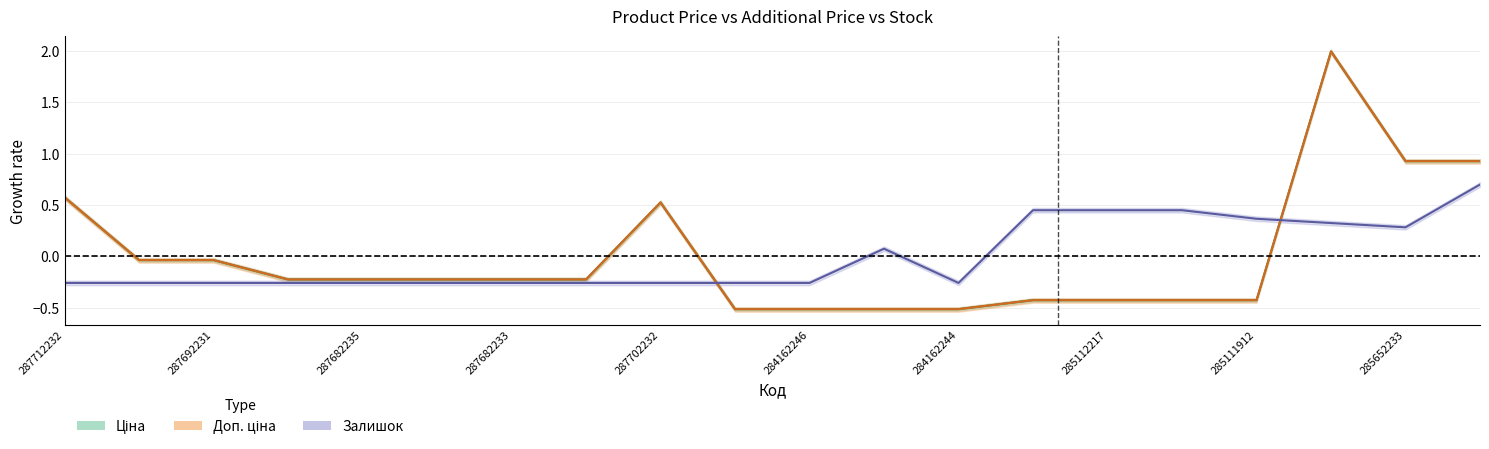

The Залишок series shows -0.3 at 287682234. True or false?

True